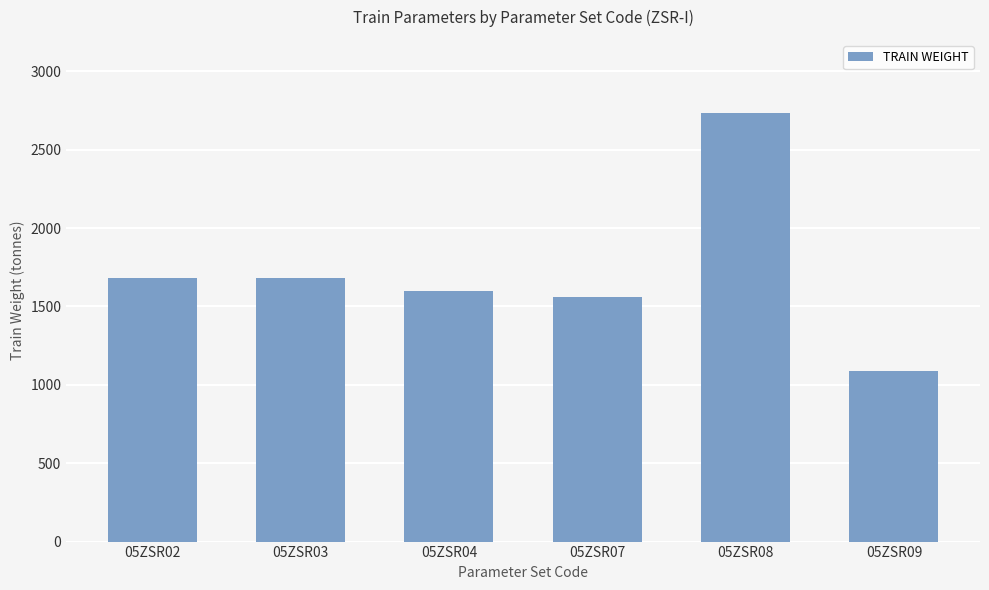

Which label corresponds to the largest value in the chart?

05ZSR08